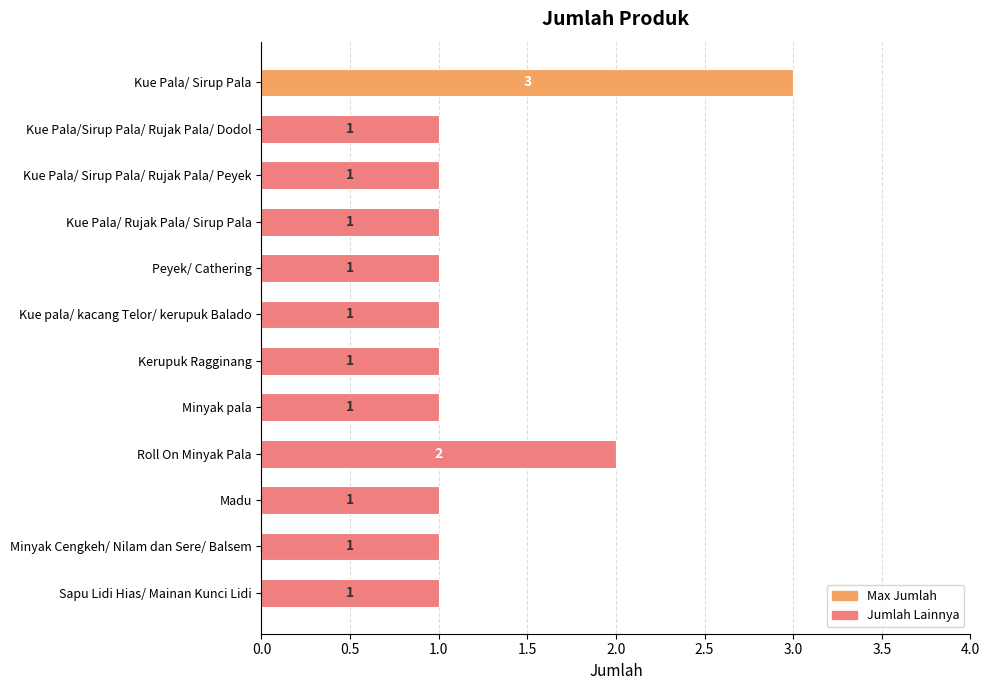

Does the chart contain any negative values?

No